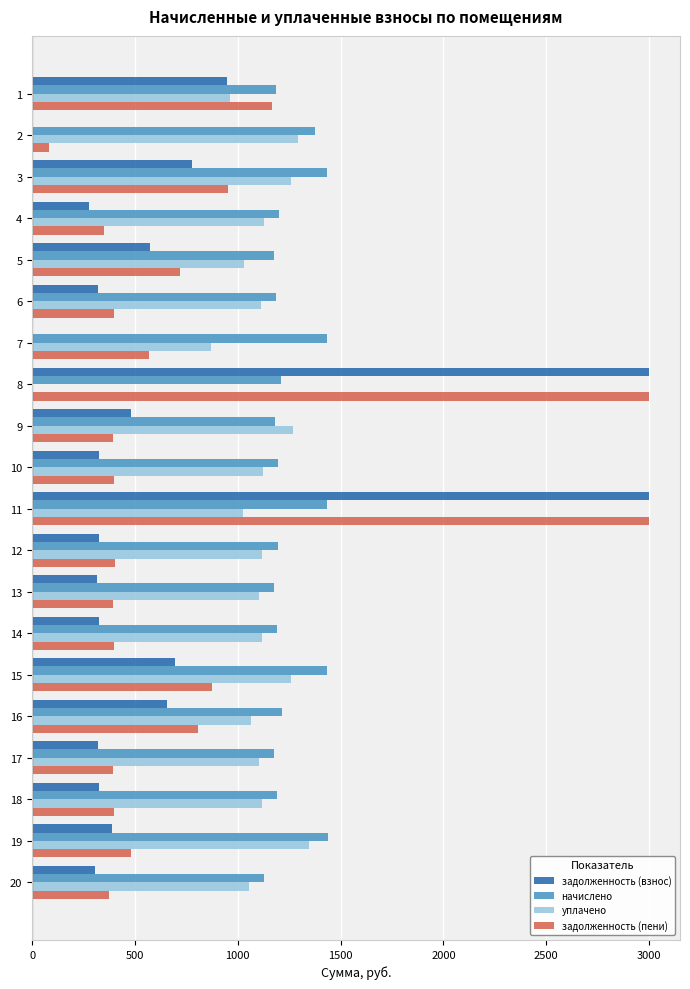

What is the sum of the уплачено values at 16 and 13?

2166.2